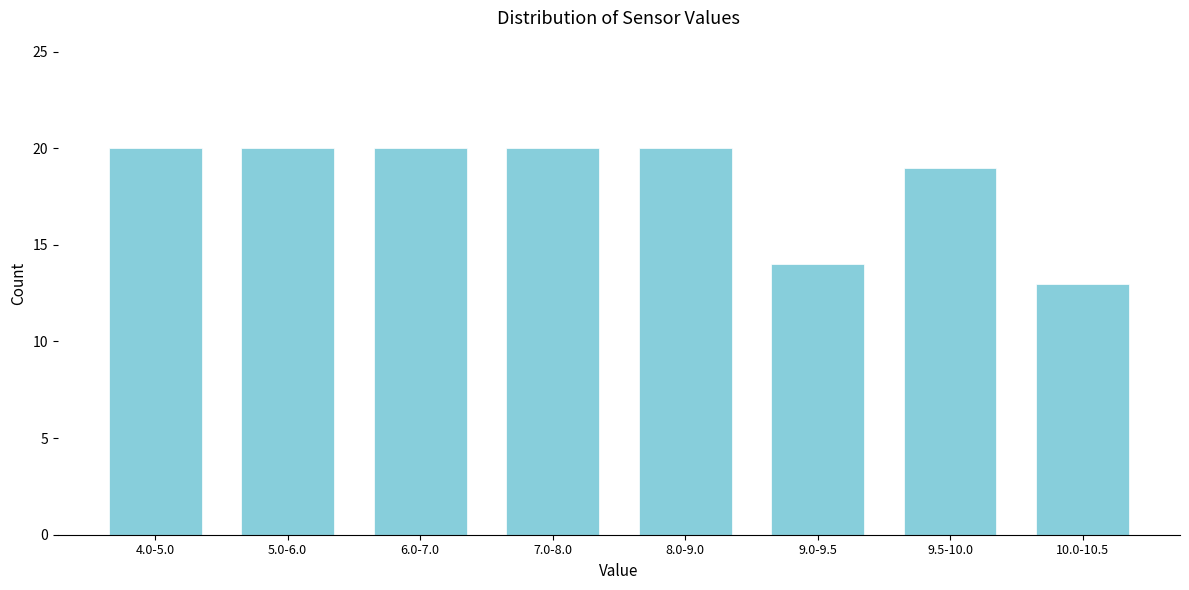

Reading right to left, extract all data points from this chart.

10.0-10.5=13	9.5-10.0=19	9.0-9.5=14	8.0-9.0=20	7.0-8.0=20	6.0-7.0=20	5.0-6.0=20	4.0-5.0=20